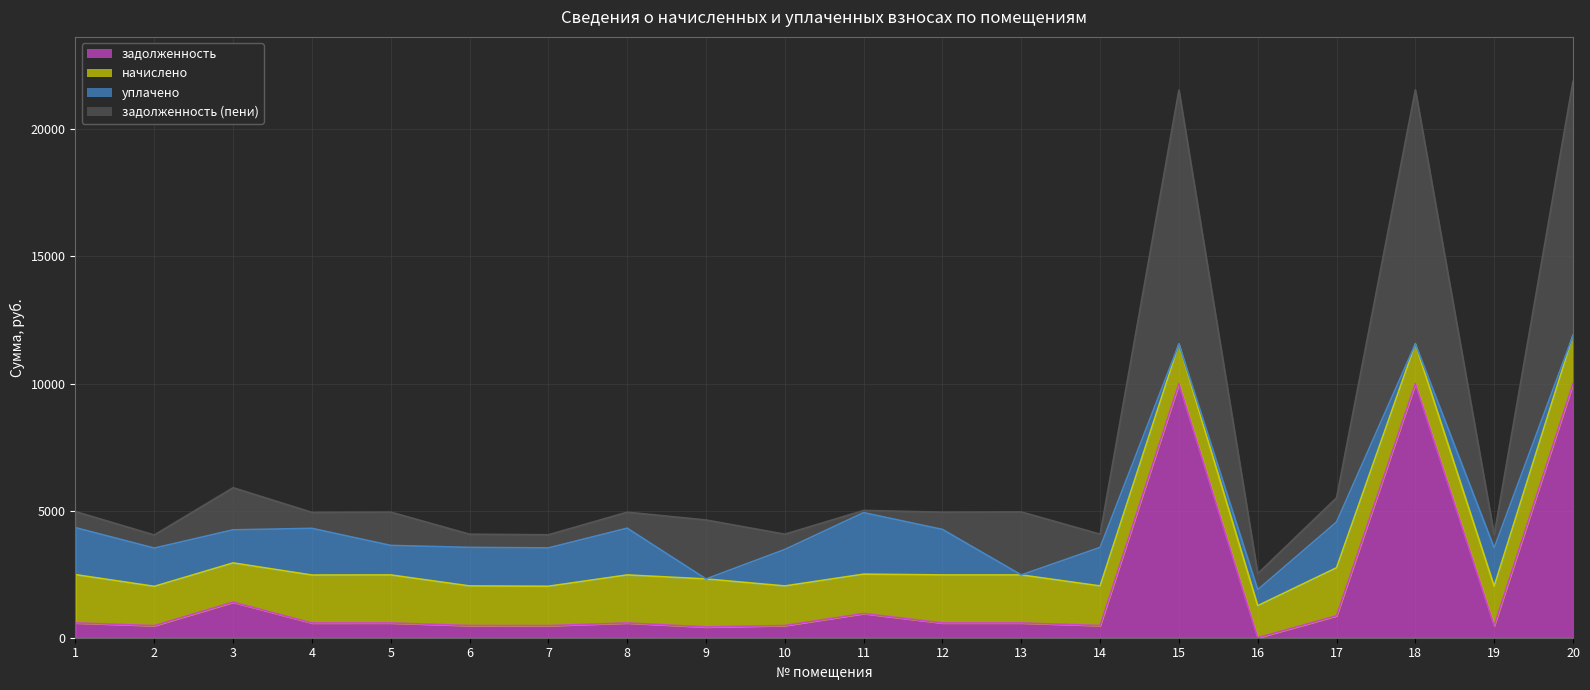

Between 9 and 10, which series saw the biggest shift?

задолженность (пени)